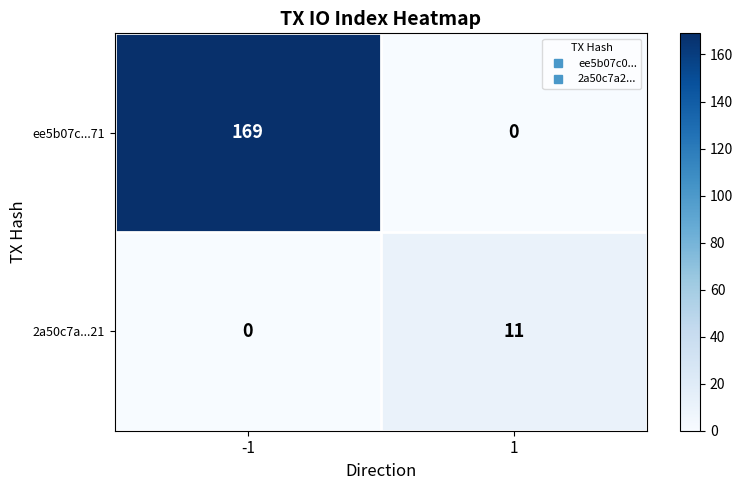

The value of 2a50c7a...21 at 1 is 11. True or false?

True